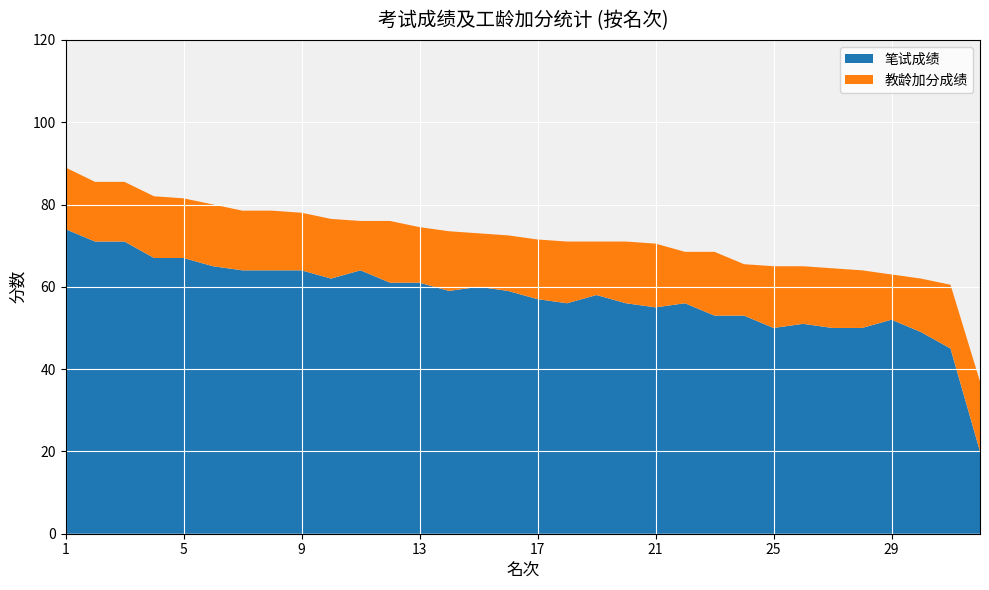

What is the sum of all 笔试成绩 values?

1844.0